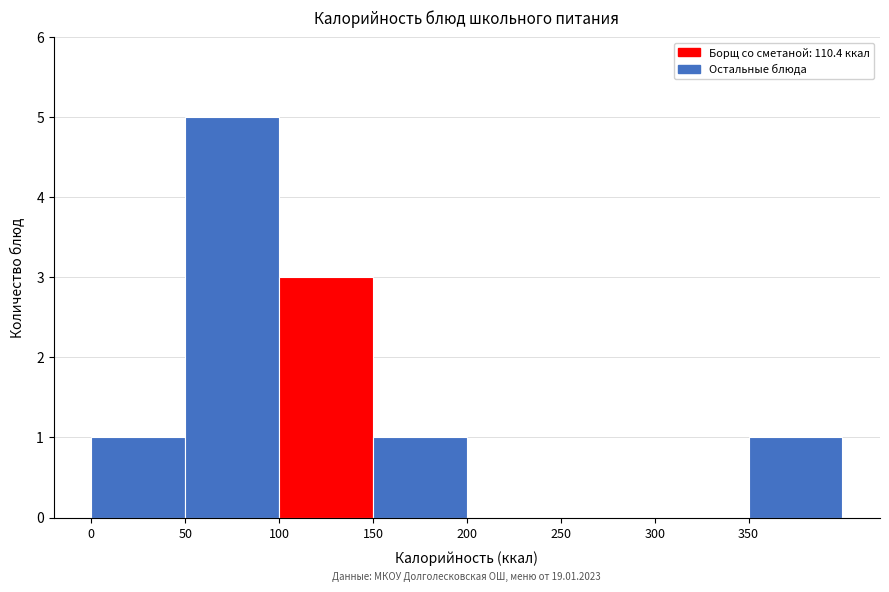

Which range on the x-axis has the tallest bar?

50 to 100